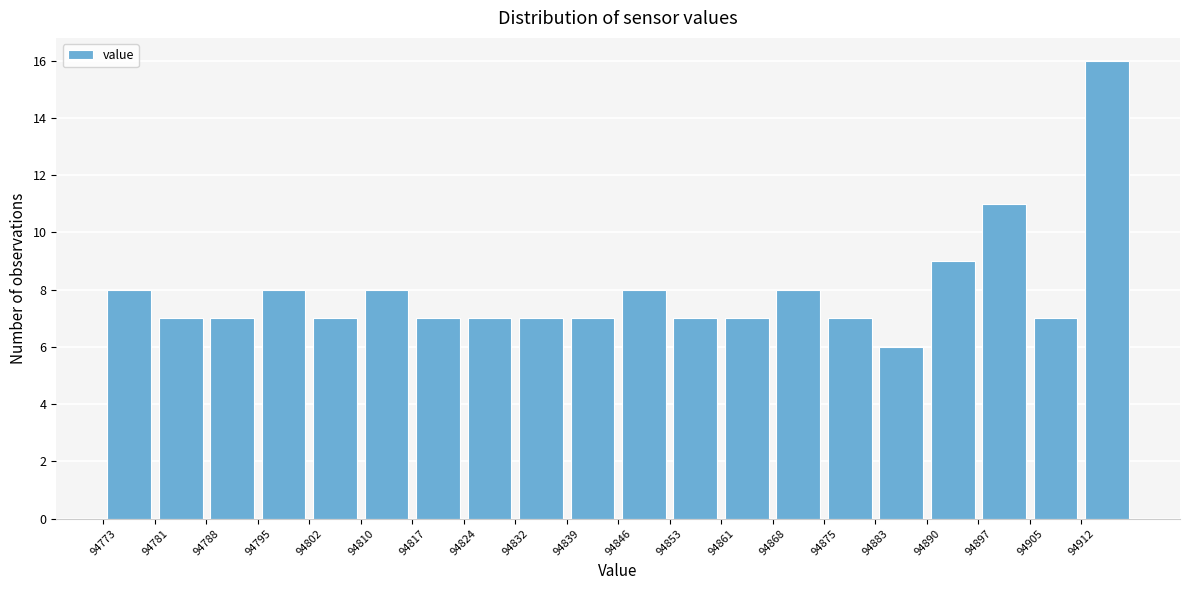

Over which range of the x-axis is the bar tallest?

94912 to 94919